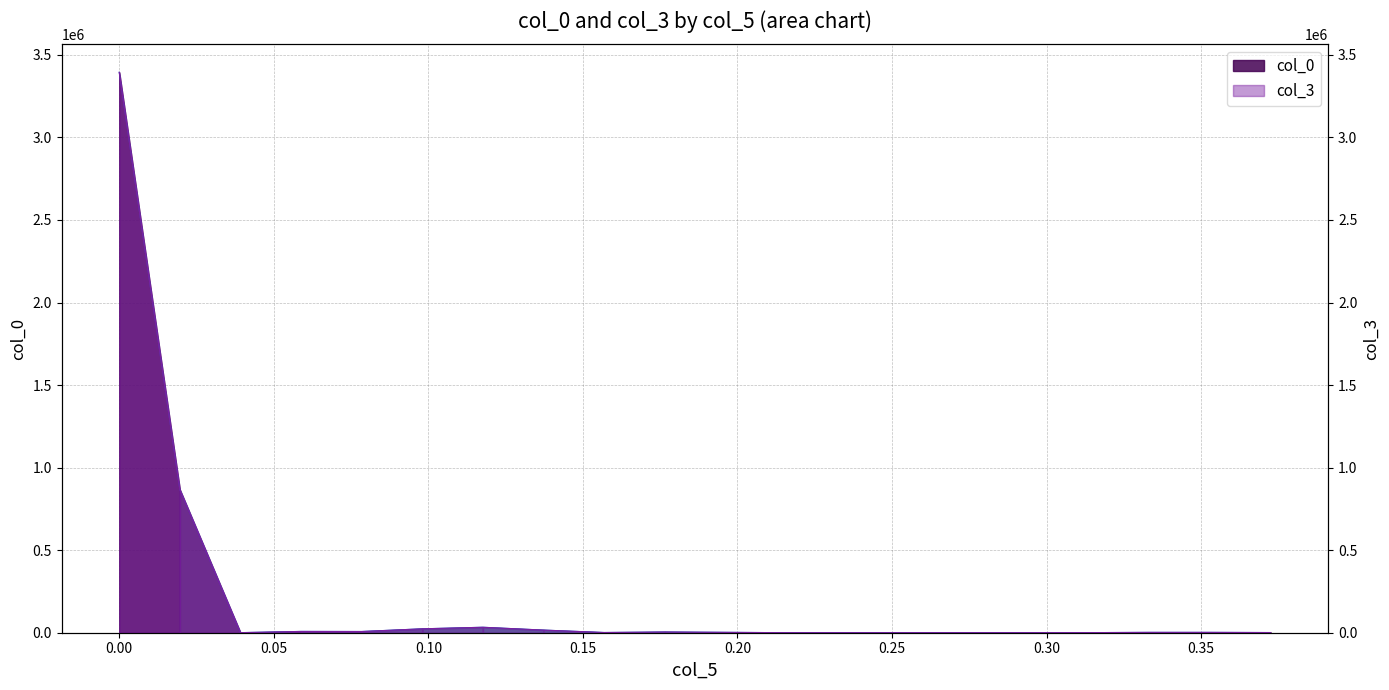

What is the value of the col_0 point at the 12th from the left?

256.4